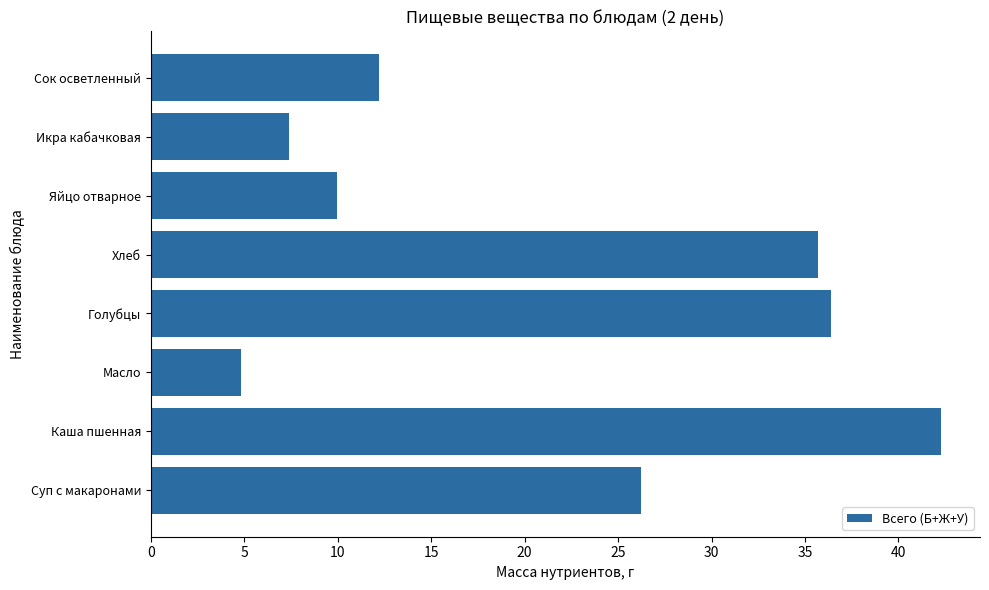

The value at Голубцы is 36.4. True or false?

True